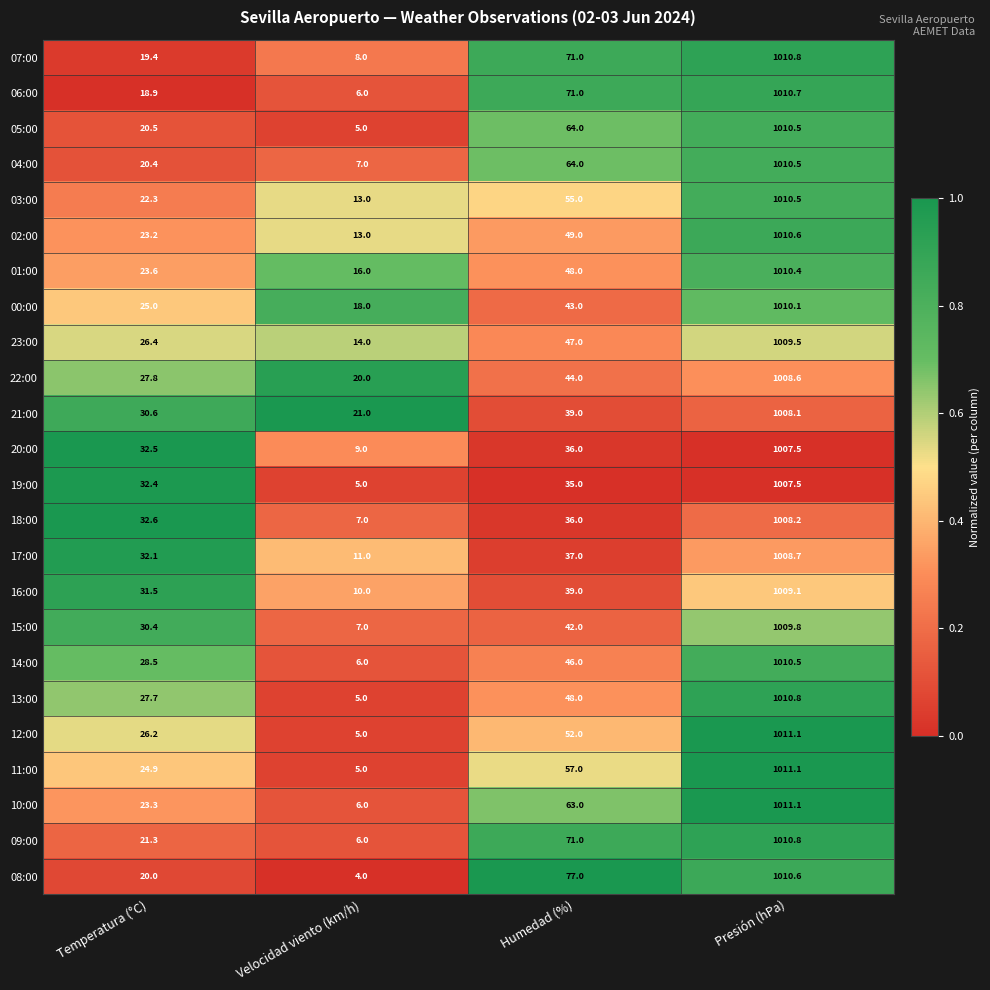

At which category is the sum across all series the highest?

Presión (hPa)